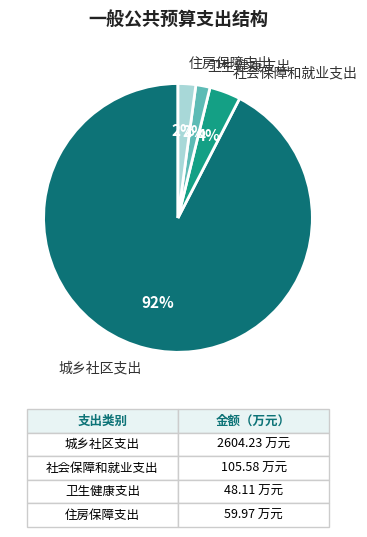

Is it true that 社会保障和就业支出 is 4% of the pie?

True